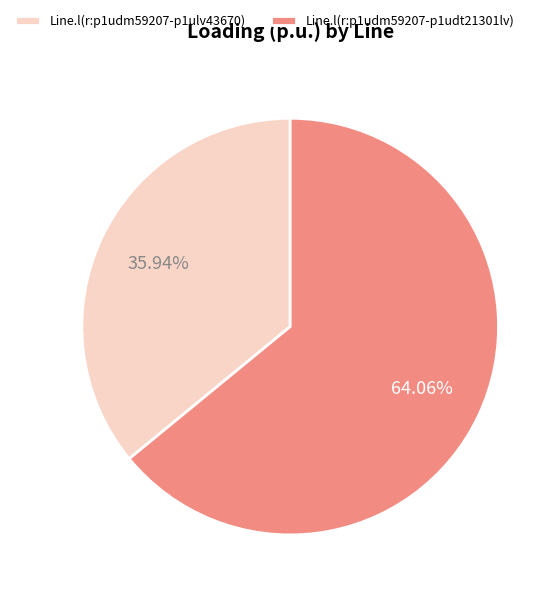

To the nearest percent, what is the combined percentage of Line.l(r:p1udm59207-p1ulv43670) and Line.l(r:p1udm59207-p1udt21301lv)?

100%